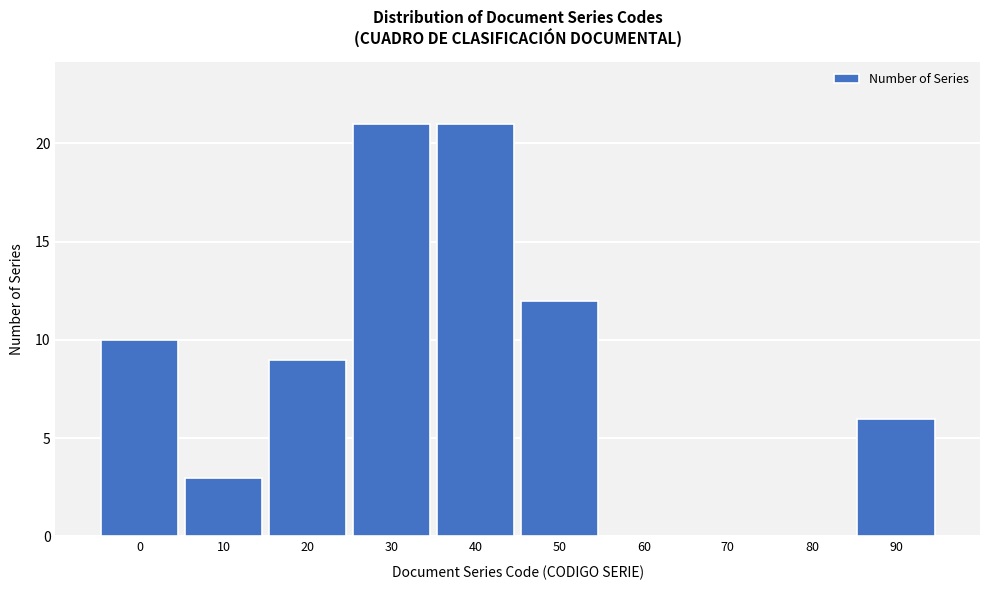

Reading left to right, transcribe all the data shown in this chart.

0=10	10=3	20=9	30=21	40=21	50=12	60=0	70=0	80=0	90=6